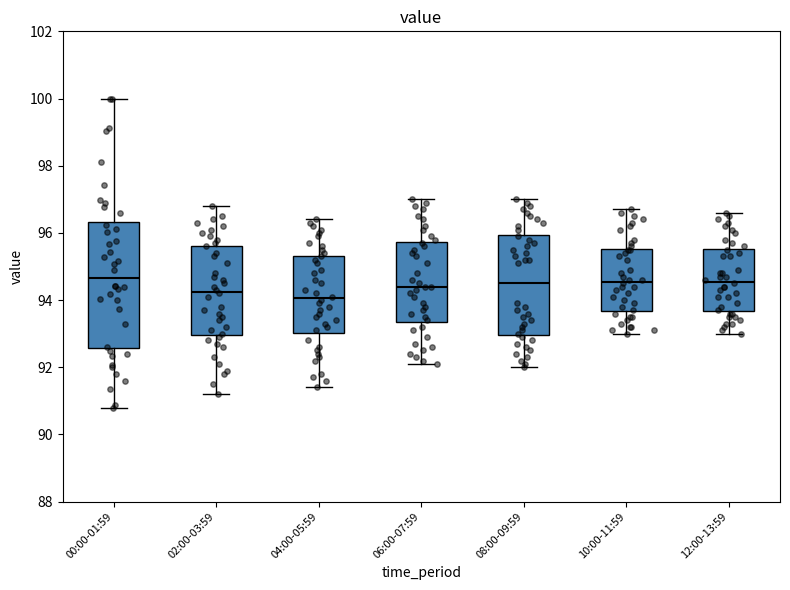

Where does the median line of the box for 08:00-09:59 sit on the y-axis? The values are not printed on the chart, so give them approximately, as read against the axis.

94.6